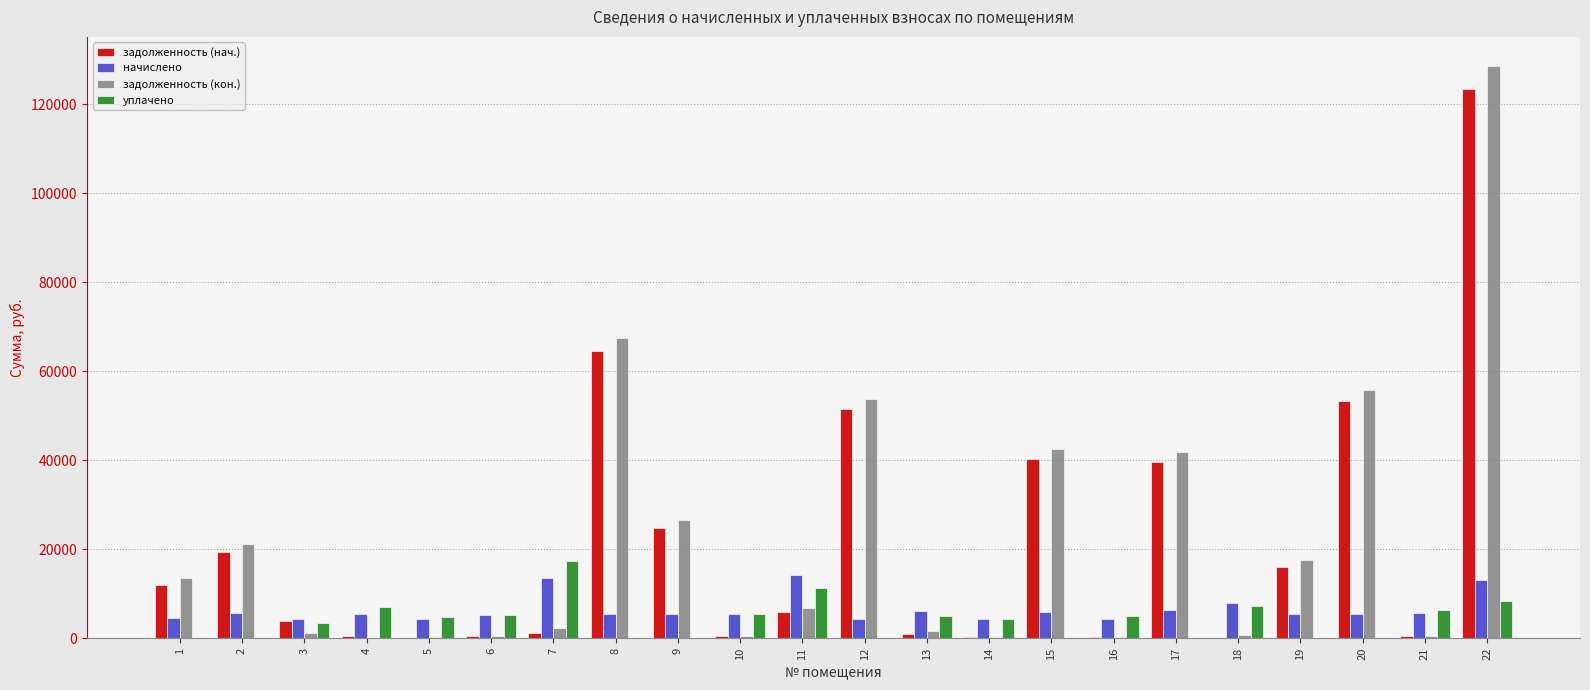

Is the value of задолженность (нач.) at 9 greater than the value of задолженность (кон.) at 6?

Yes